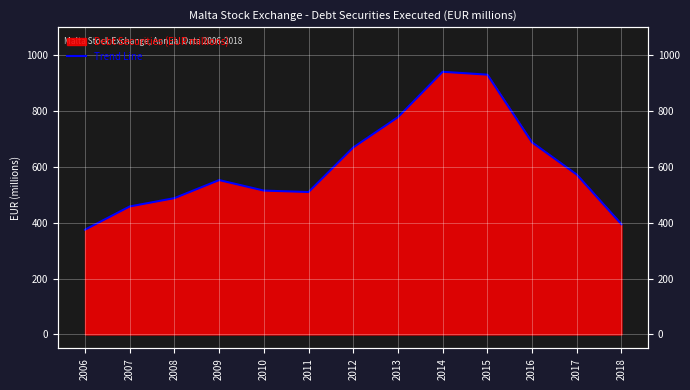

How many lines are shown in the chart?

1